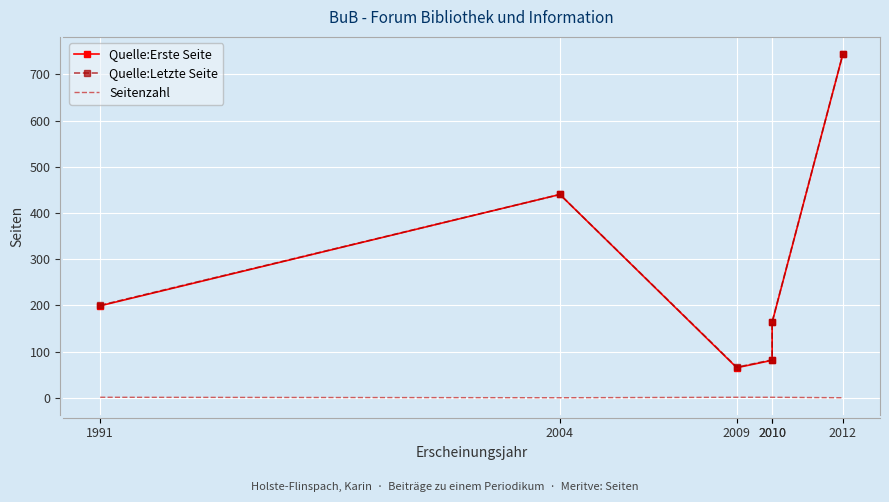

Reading left to right, what are all the values shown in this chart?

Quelle:Erste Seite: 1991=199	2004=440	2009=65	2010=81	2010=163	2012=744
Quelle:Letzte Seite: 1991=200	2004=440	2009=66	2010=82	2010=164	2012=744
Seitenzahl: 1991=1	2004=0	2009=1	2010=1	2010=1	2012=0